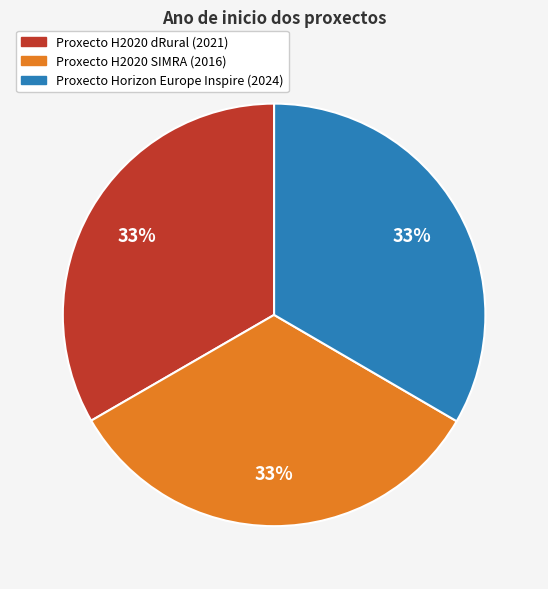

To the nearest percent, what is the average slice percentage?

33%